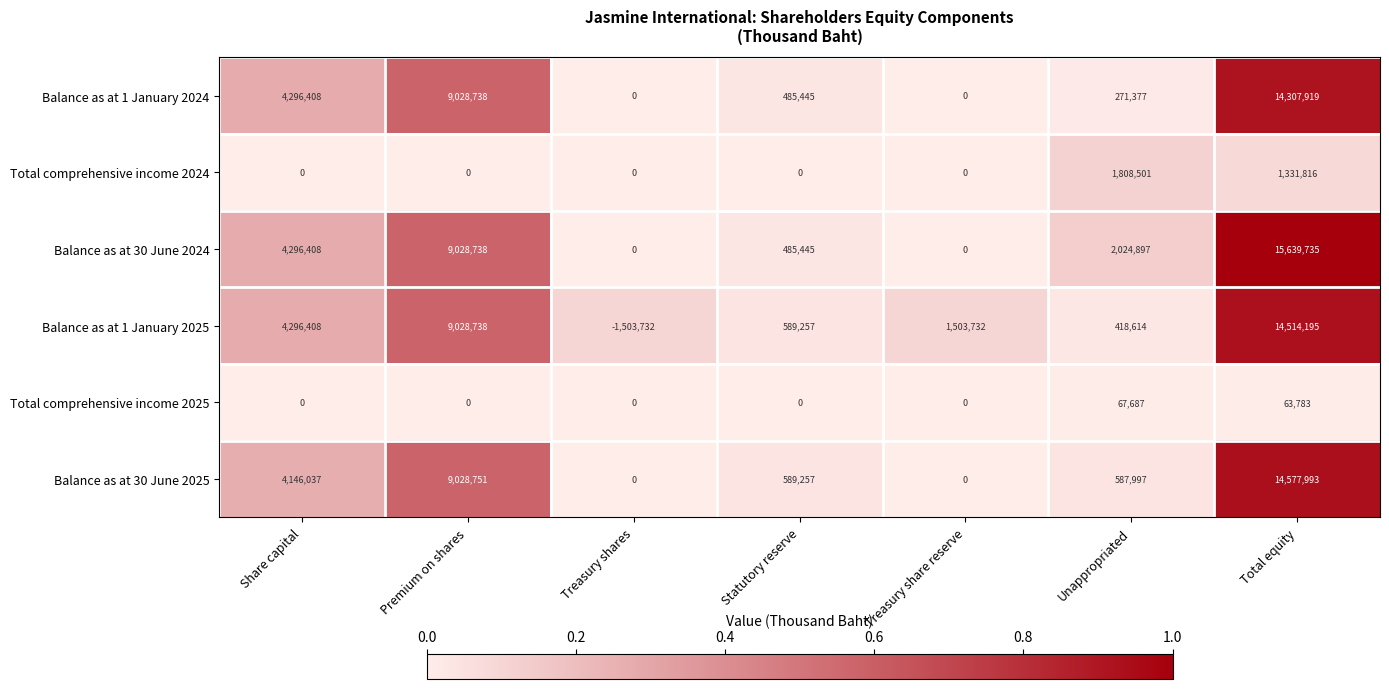

What is the highest value of the Balance as at 30 June 2025 series?

14577993